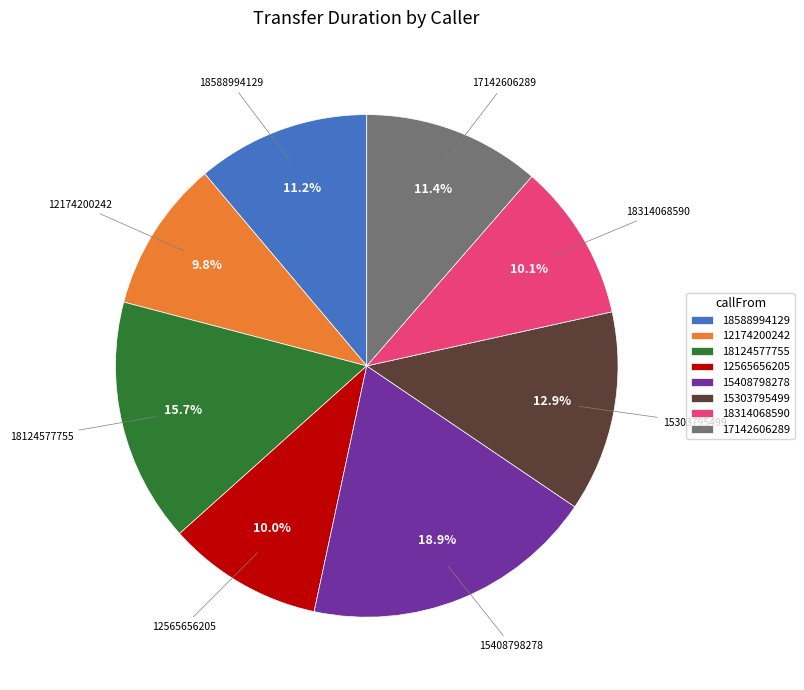

To the nearest percent, what portion does 12174200242 represent?

10%